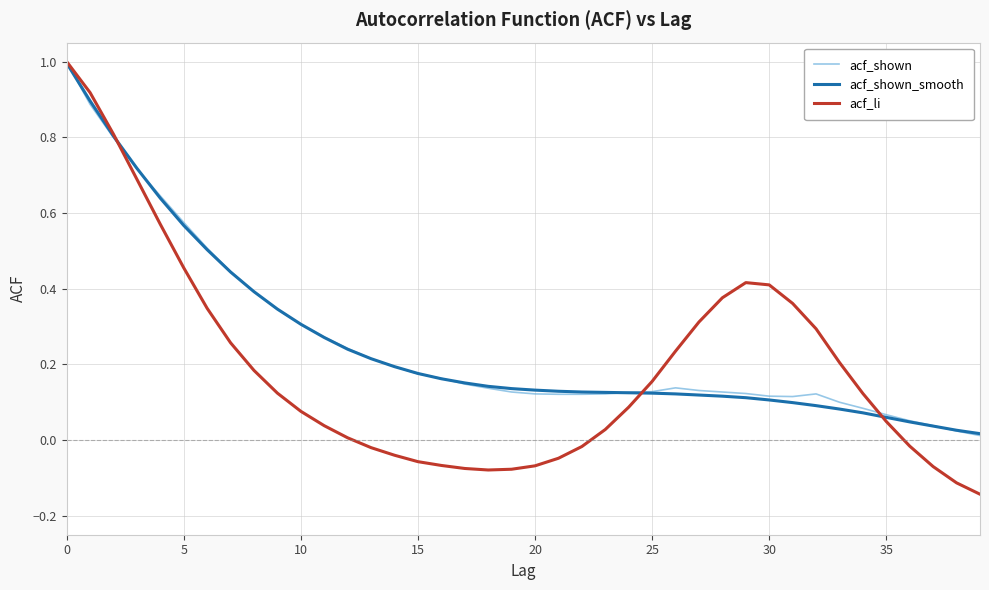

What are all the series names shown in the legend?

acf_shown, acf_shown_smooth, acf_li